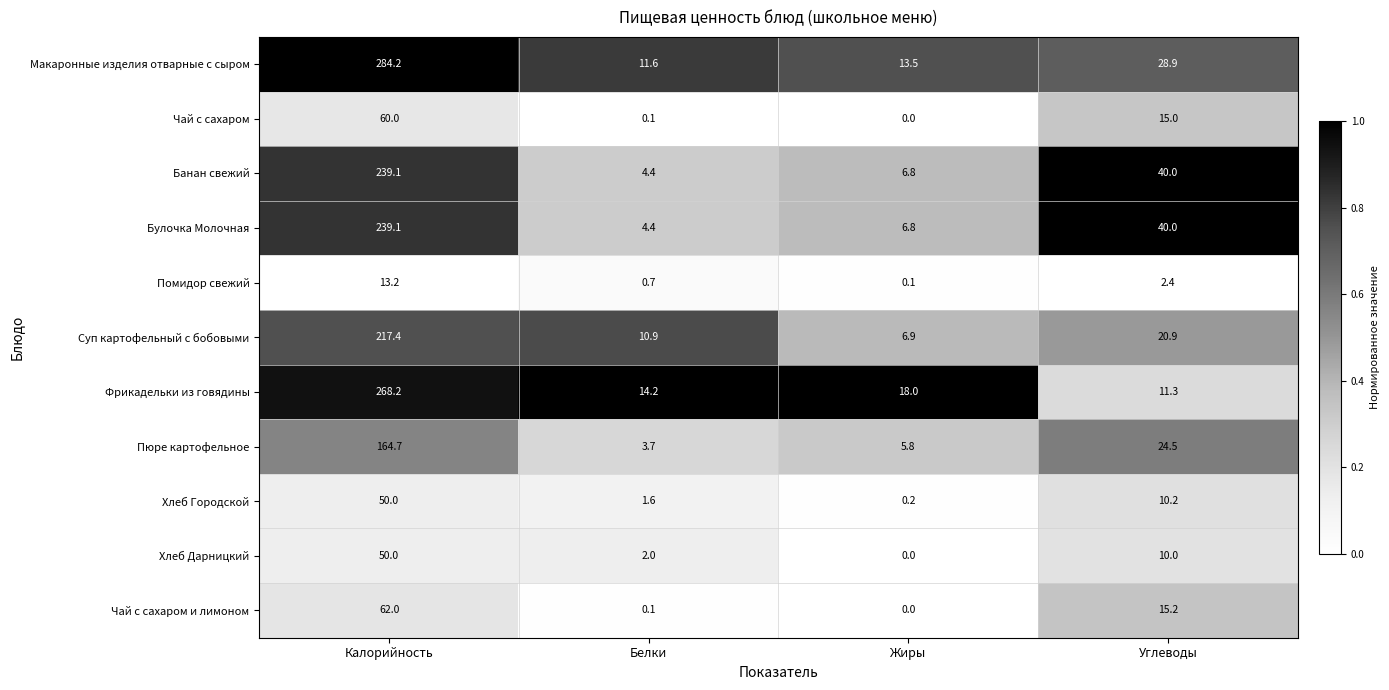

At which category is the sum across all series the highest?

Калорийность